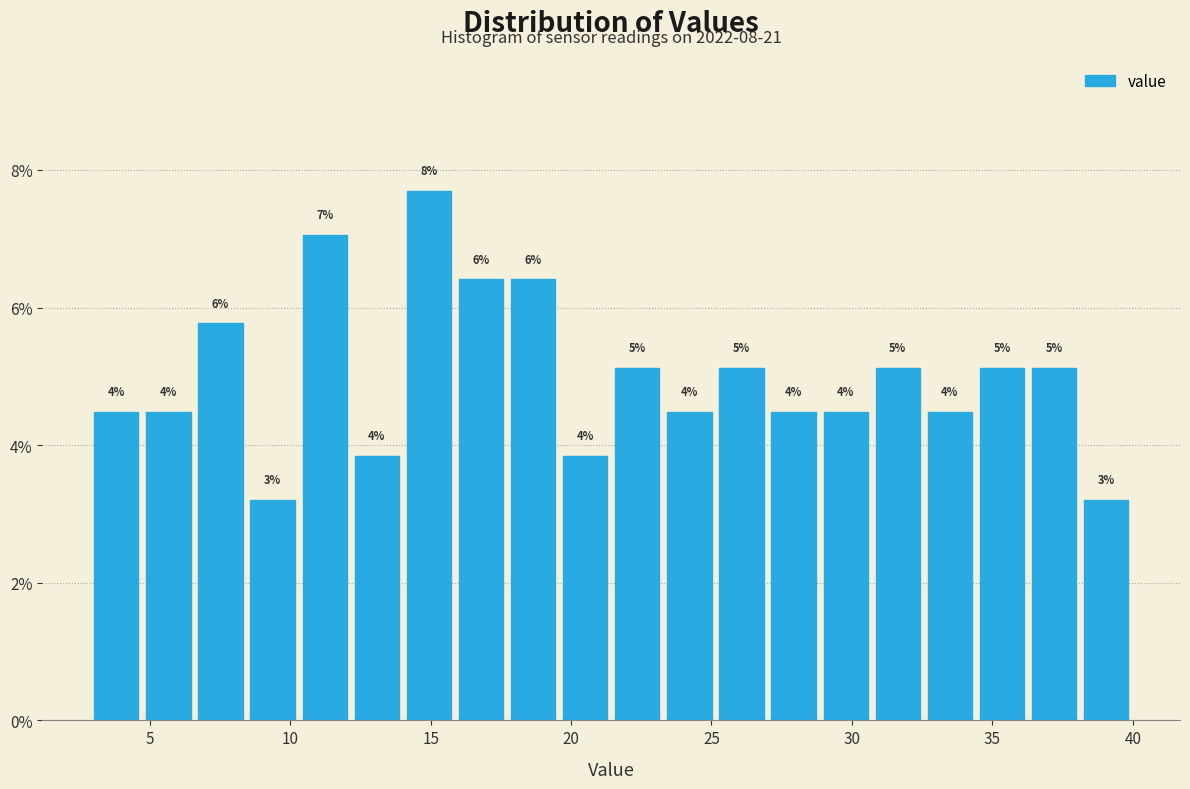

Read against the x-axis, roughly where is the centre of the tallest bar?

15.0